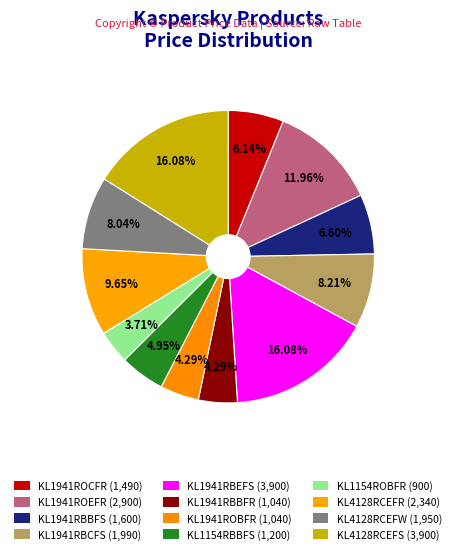

What percentage is the KL1941RBBFR slice, to the nearest percent?

4%